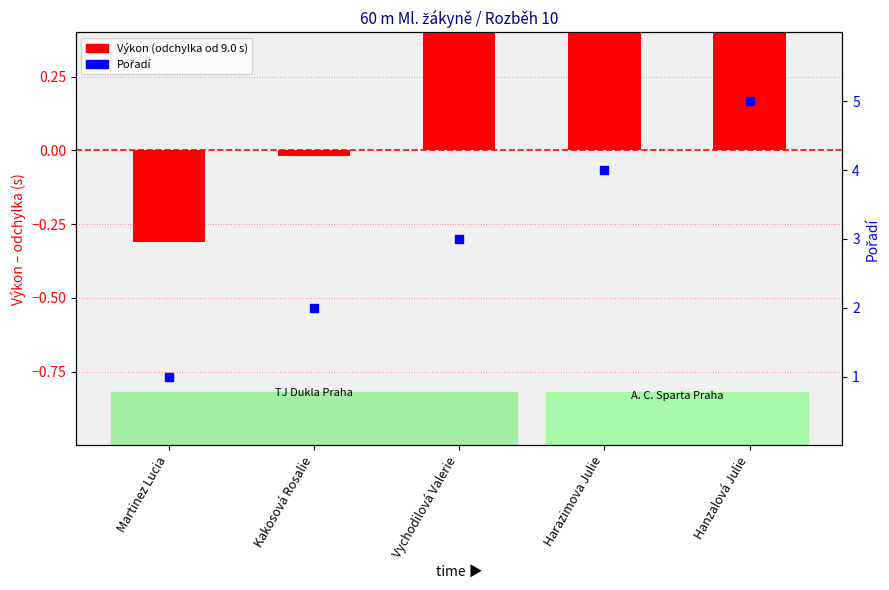

Which series reaches the maximum Y coordinate?

Pořadí